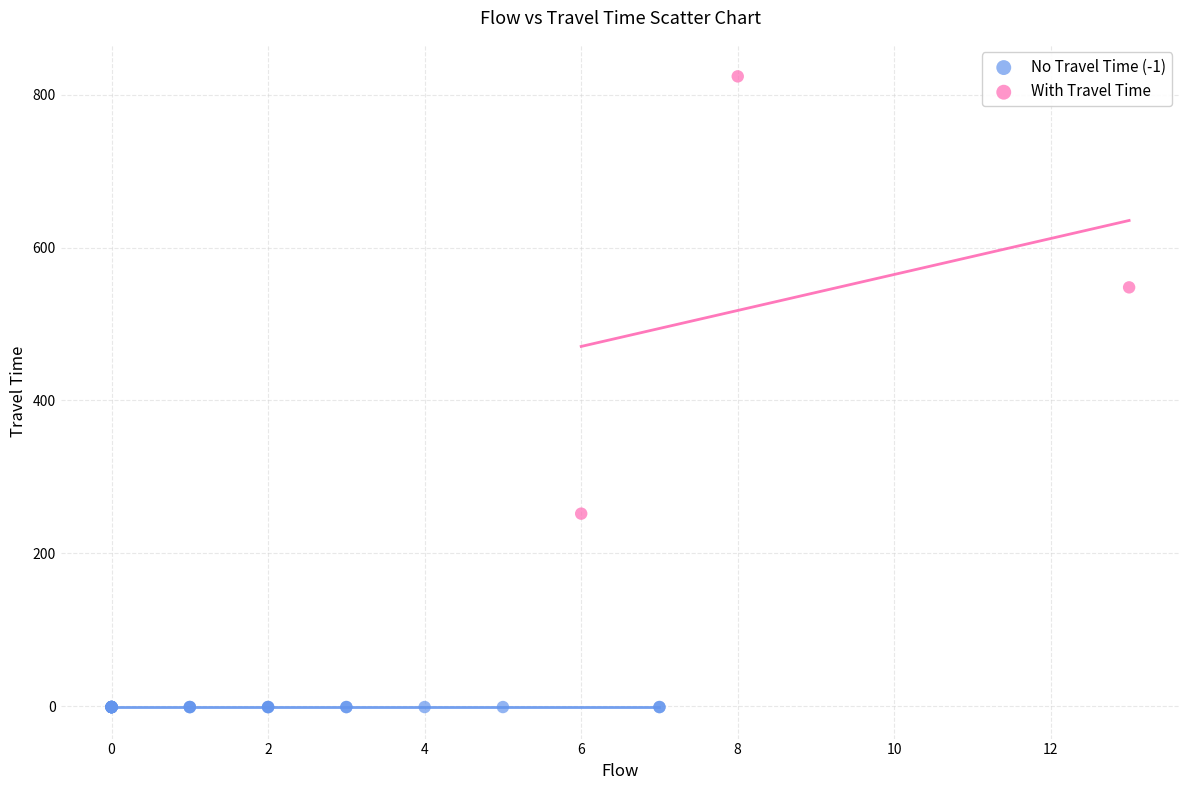

Which series reaches the maximum Y coordinate?

With Travel Time